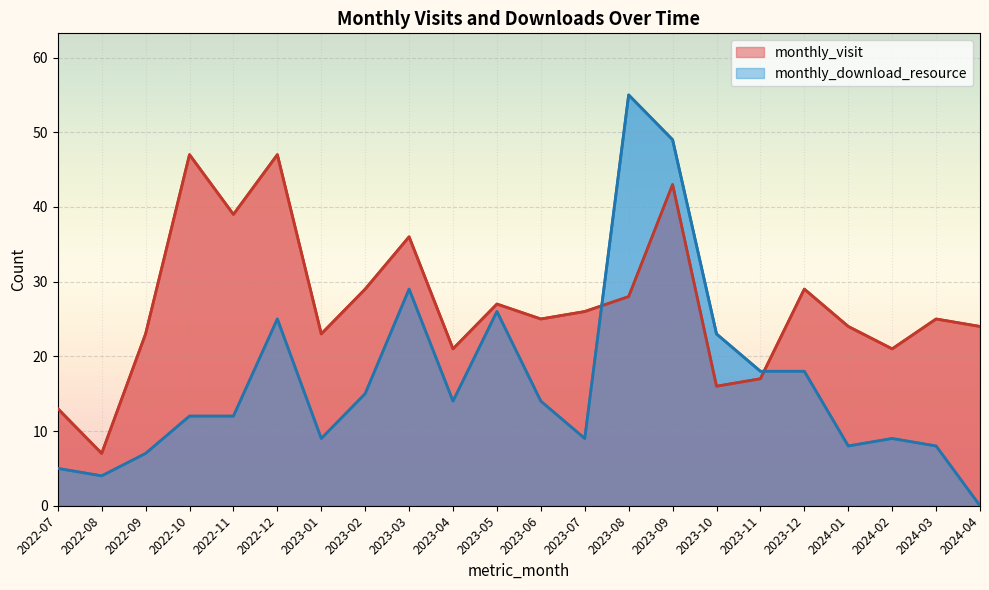

At which category is the sum across all series the highest?

2023-09